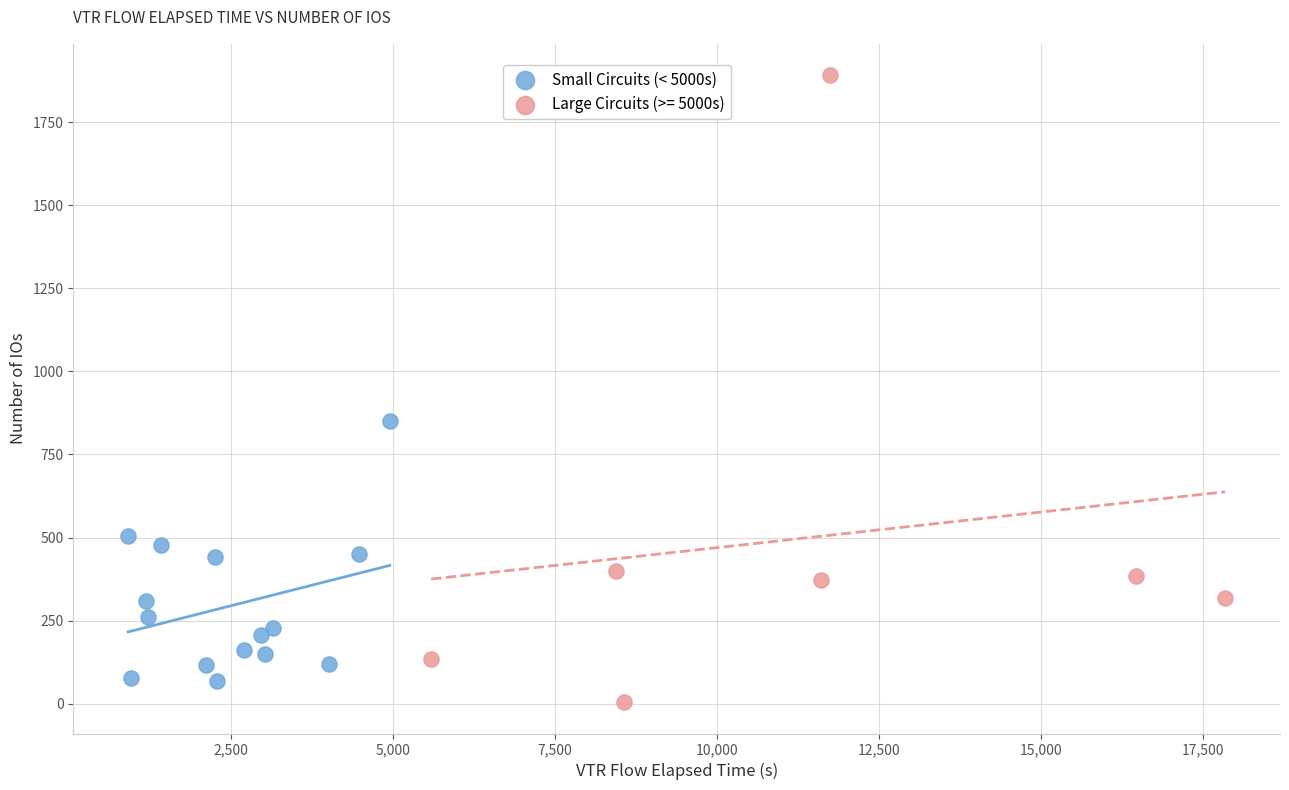

Which series contains the highest Y value?

Large Circuits (>= 5000s)